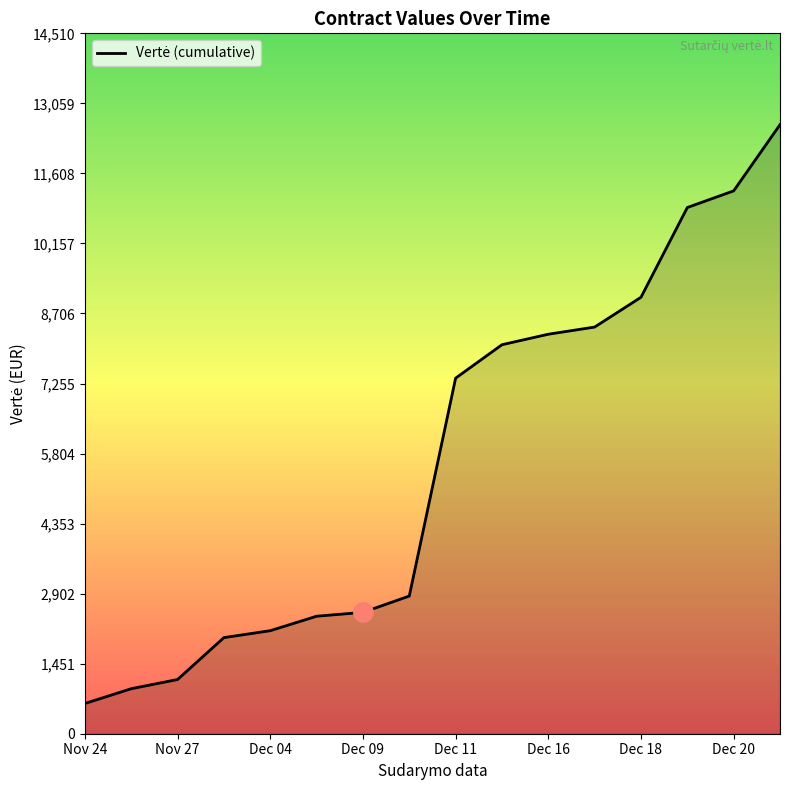

What is the smallest value displayed?

626.4